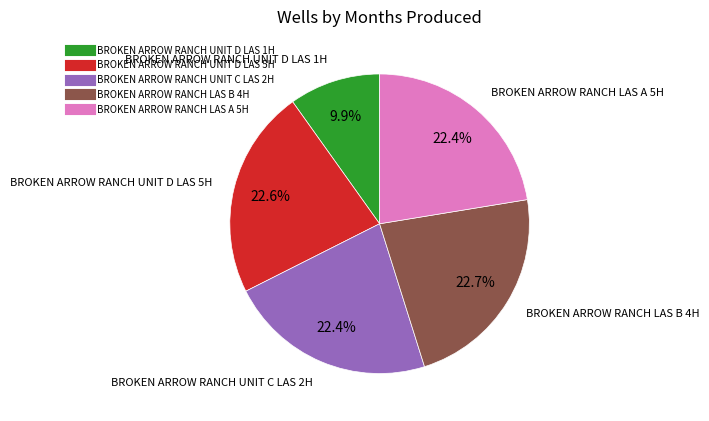

Does any single category account for the majority?

No